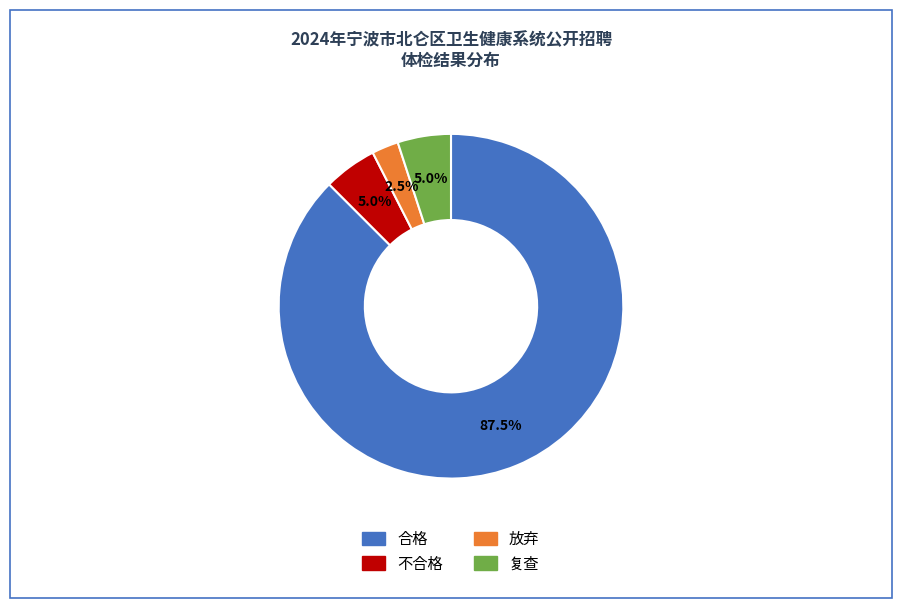

How many slices are in this pie chart?

4